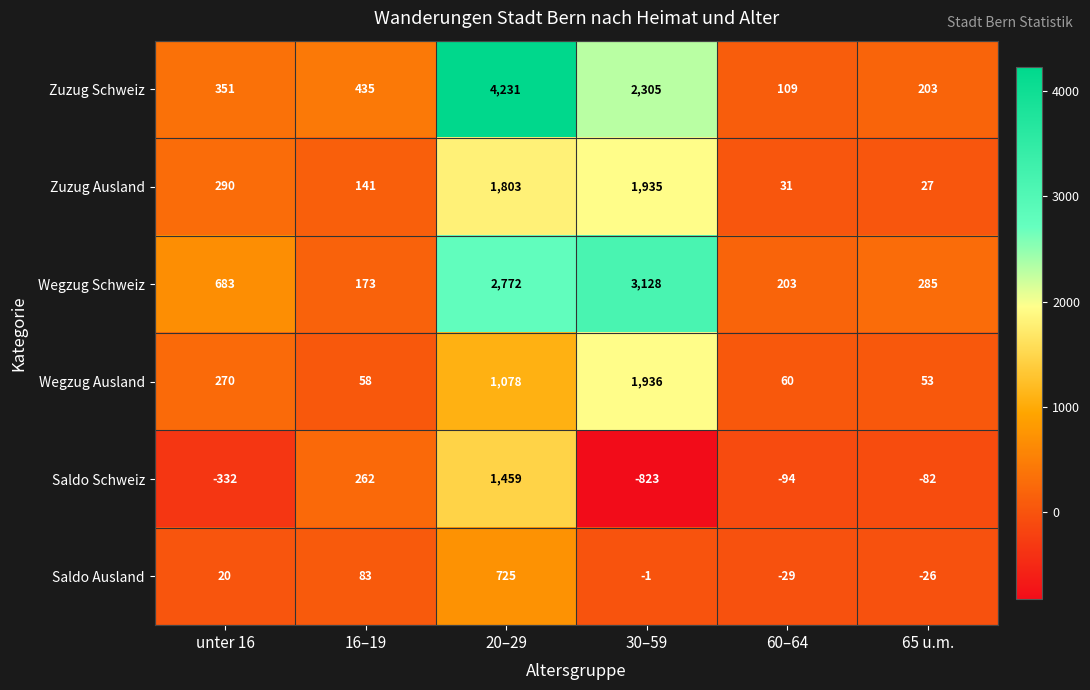

True or false: Zuzug Ausland has a value of 2819 at 30–59.

False